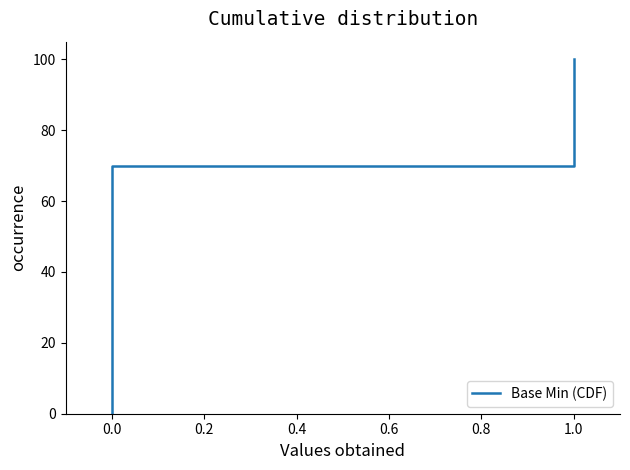

Reading right to left, list all the values displayed in this chart.

100	70	70	0